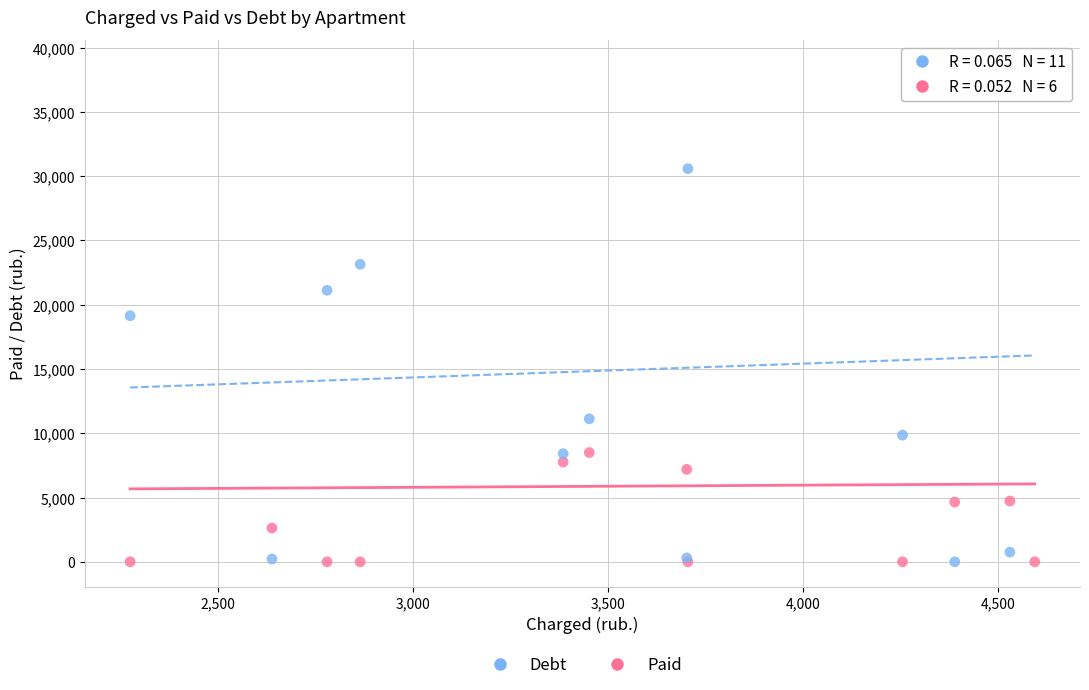

Which series contains the highest Y value?

Debt